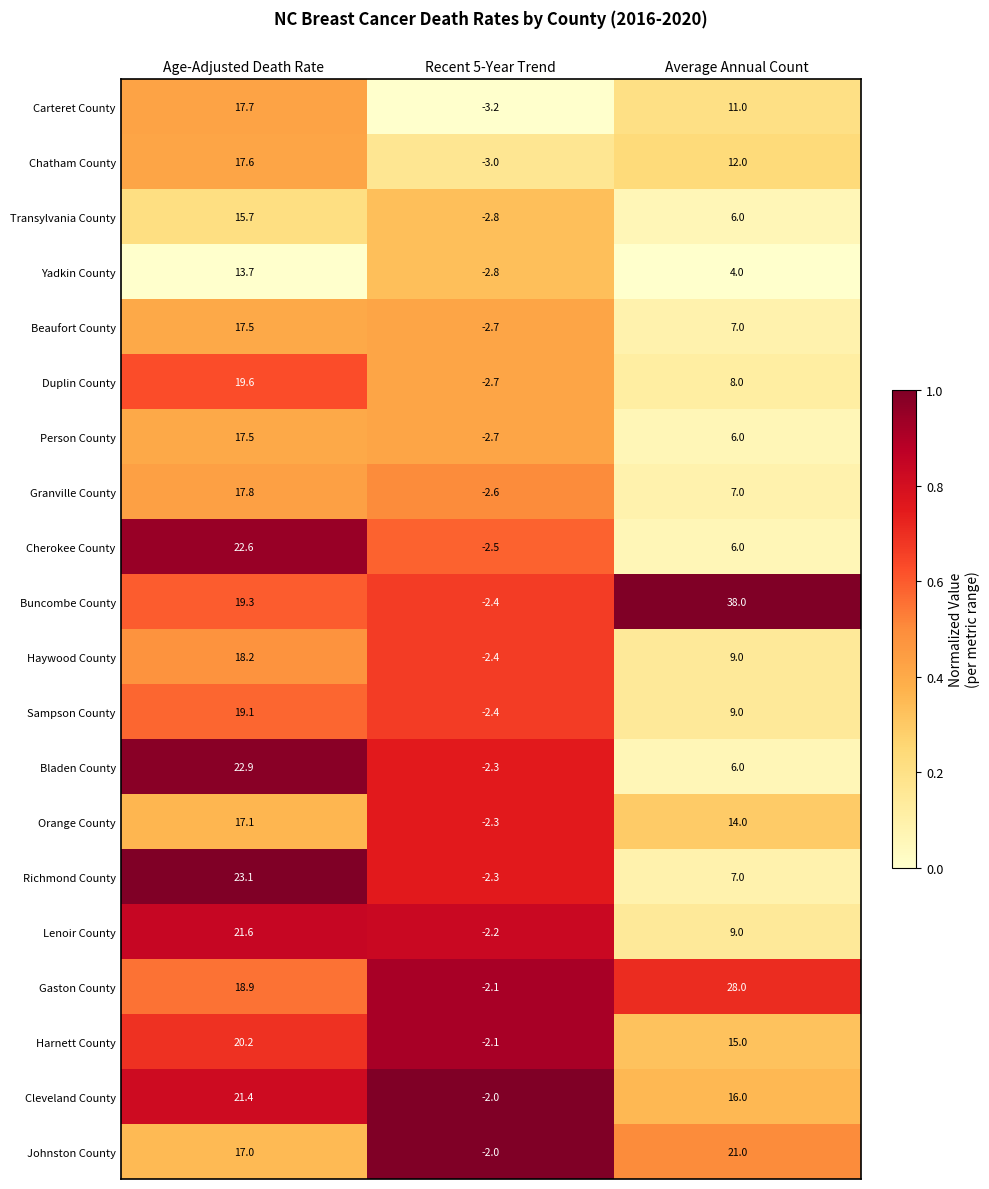

The Sampson County series shows 31.0 at Age-Adjusted Death Rate. True or false?

False